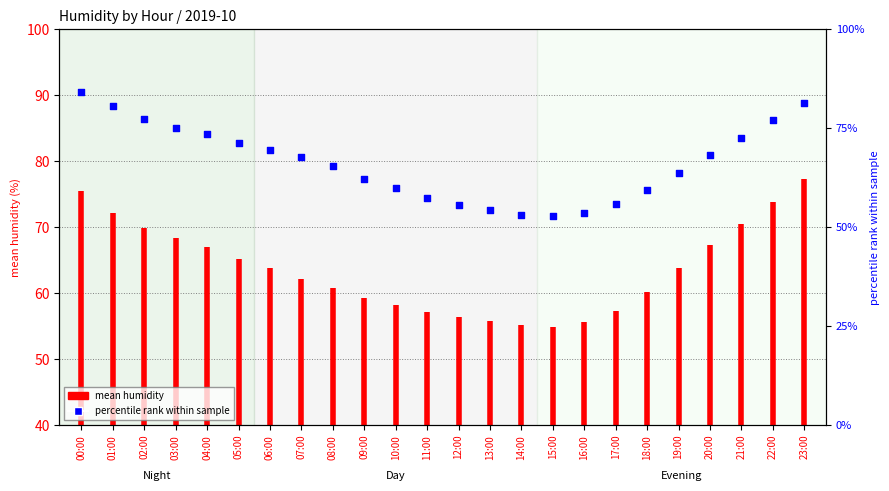

Between 23:00 and 22:00, which is larger?

23:00